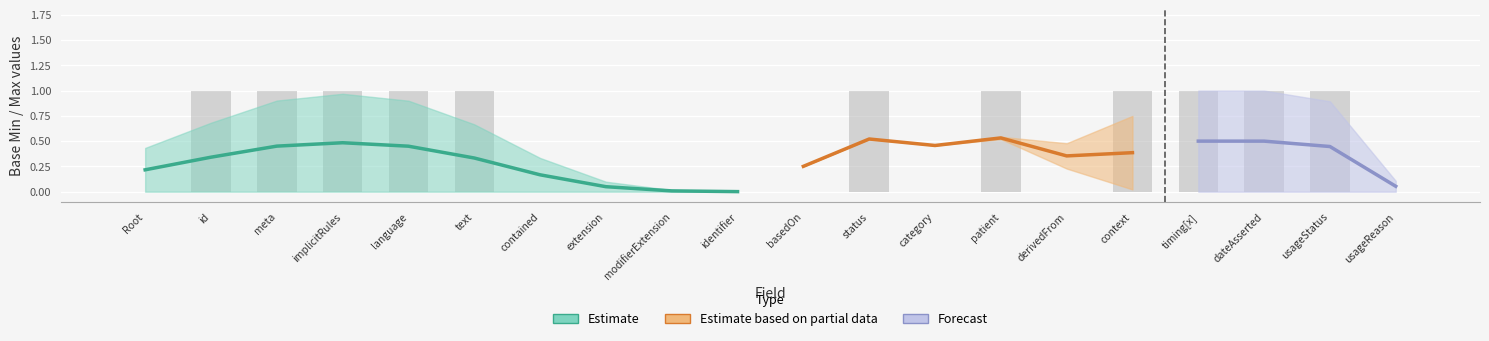

Which series has the largest total across all categories?

Estimate